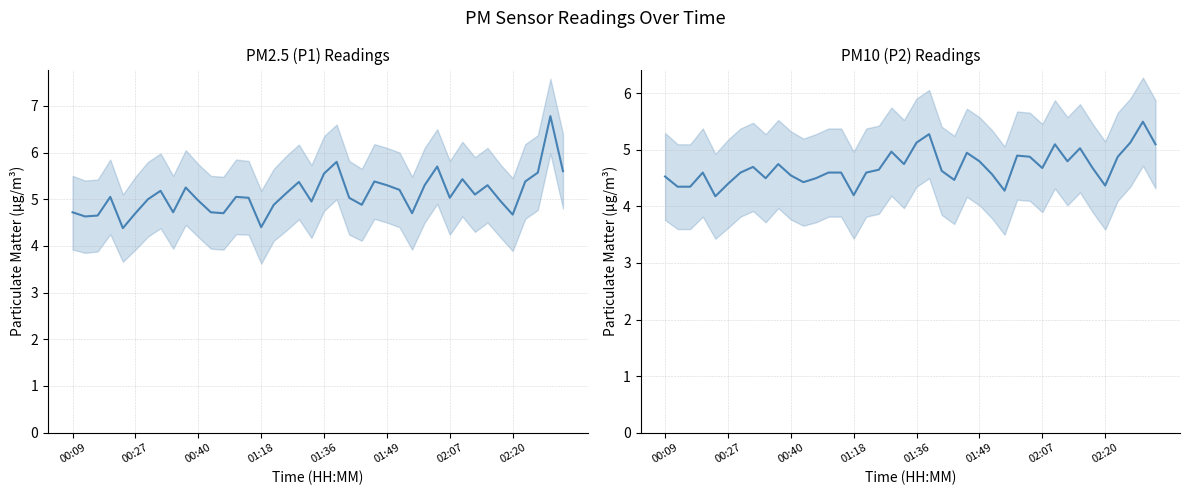

Which series has the largest range (max minus min)?

P1 (PM2.5)